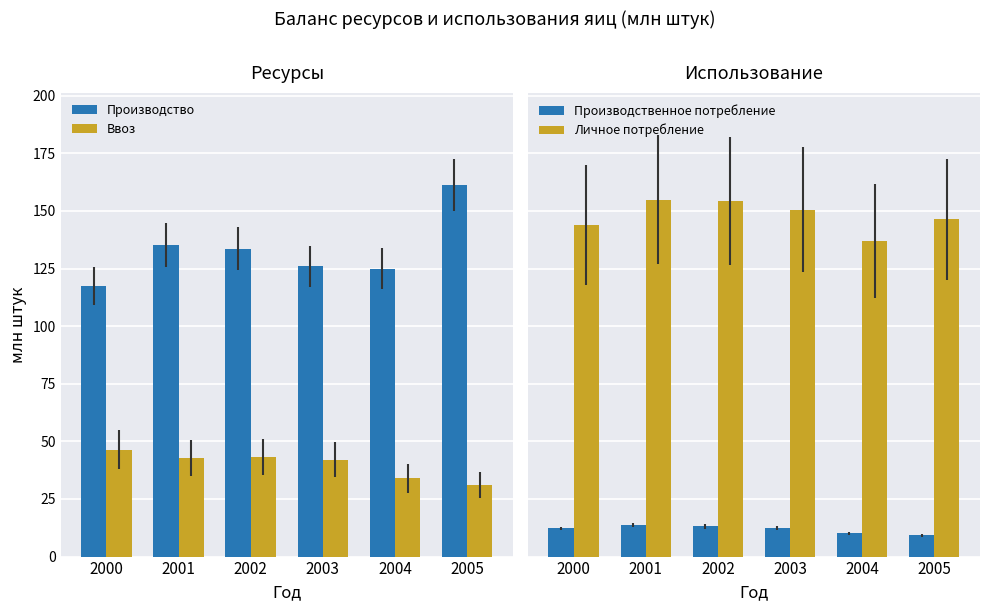

What is the difference between the second highest and minimum values in the Ввоз series?

12.0